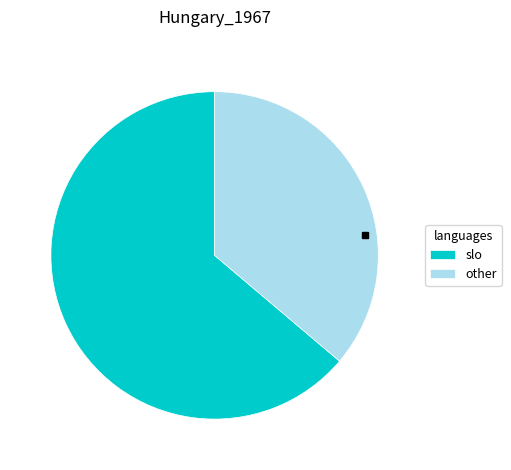

Combined, do slo and other account for over 50%?

Yes